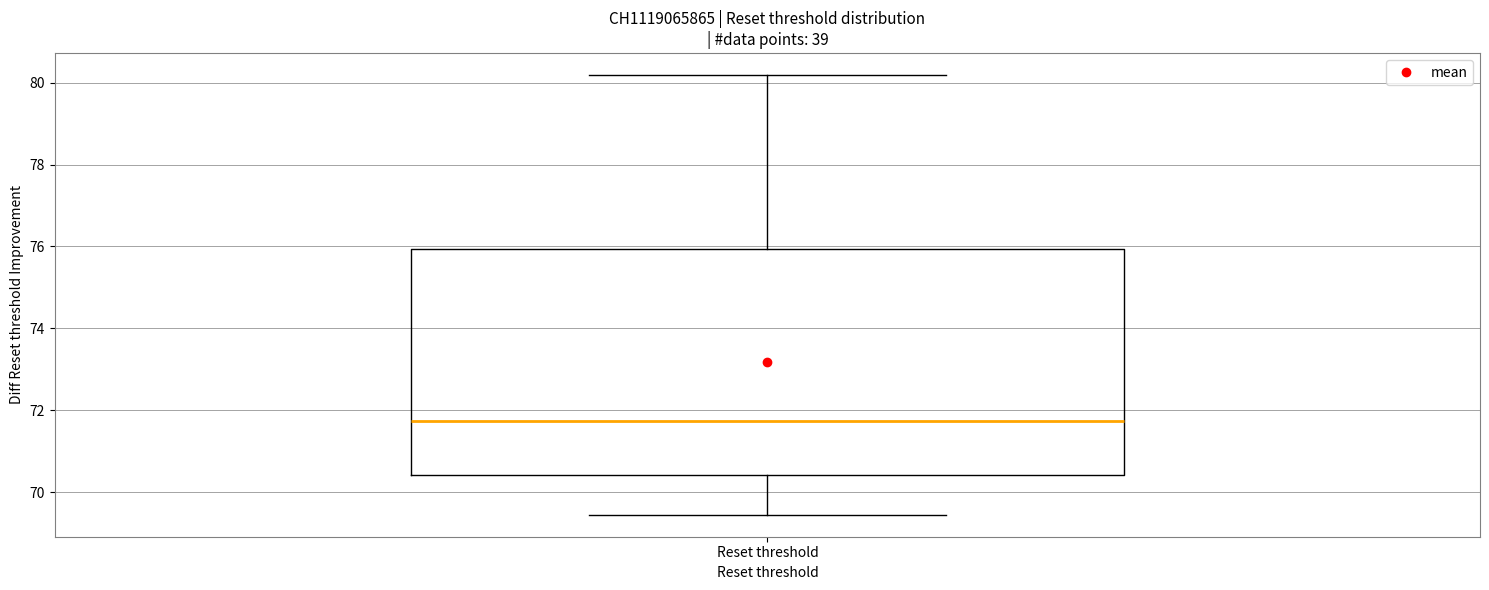

Transcribe this box plot: give where the median line is, the range the box spans, and where the two whiskers end, as read against the y-axis. The values are not printed on the chart, so give them approximately, as read against the axis.

median 71.8, box 70.4 to 76.0, whiskers 69.4 to 80.2